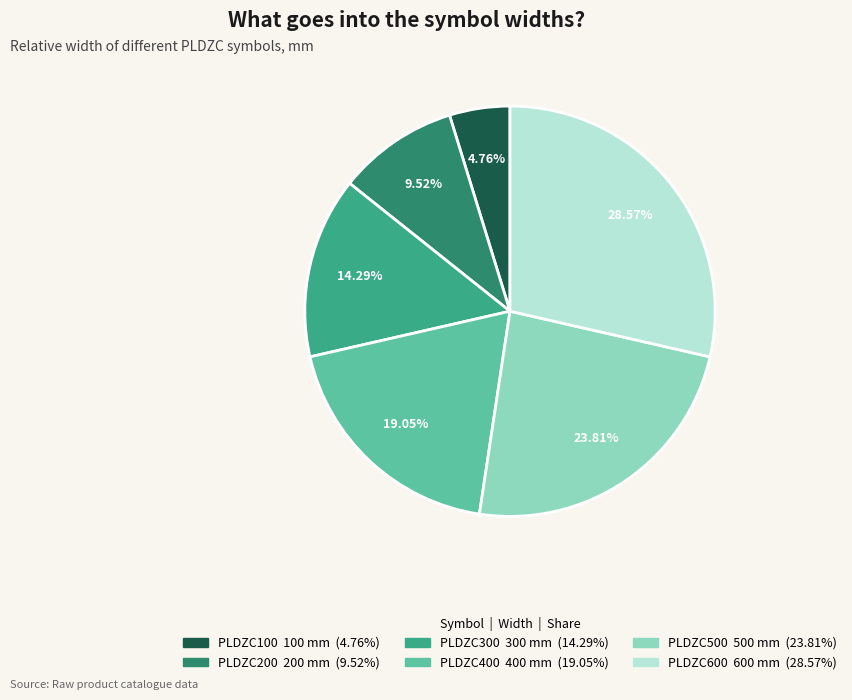

To the nearest percent, what is the difference between the PLDZC500 and PLDZC200 slice percentages?

14%